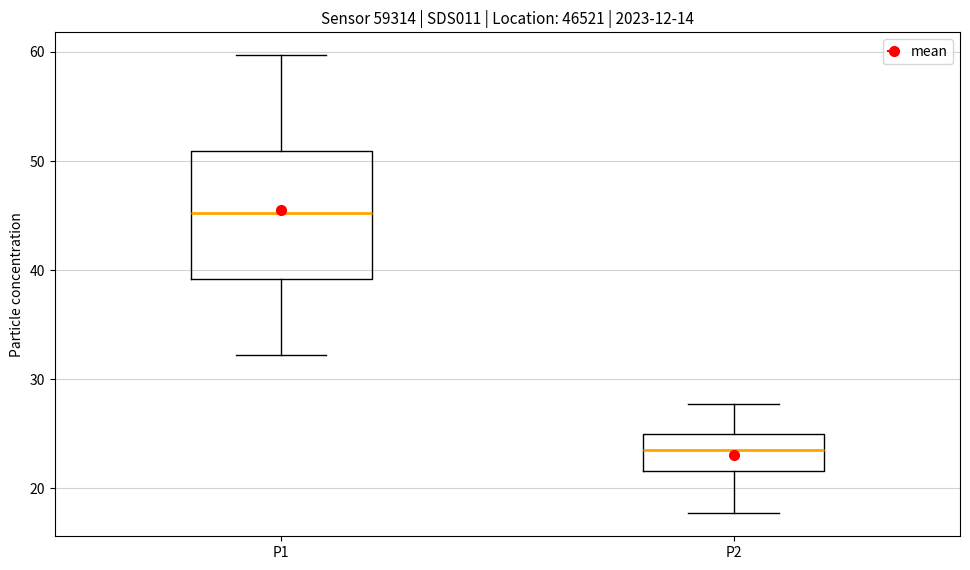

Which box has the lowest median line?

P2